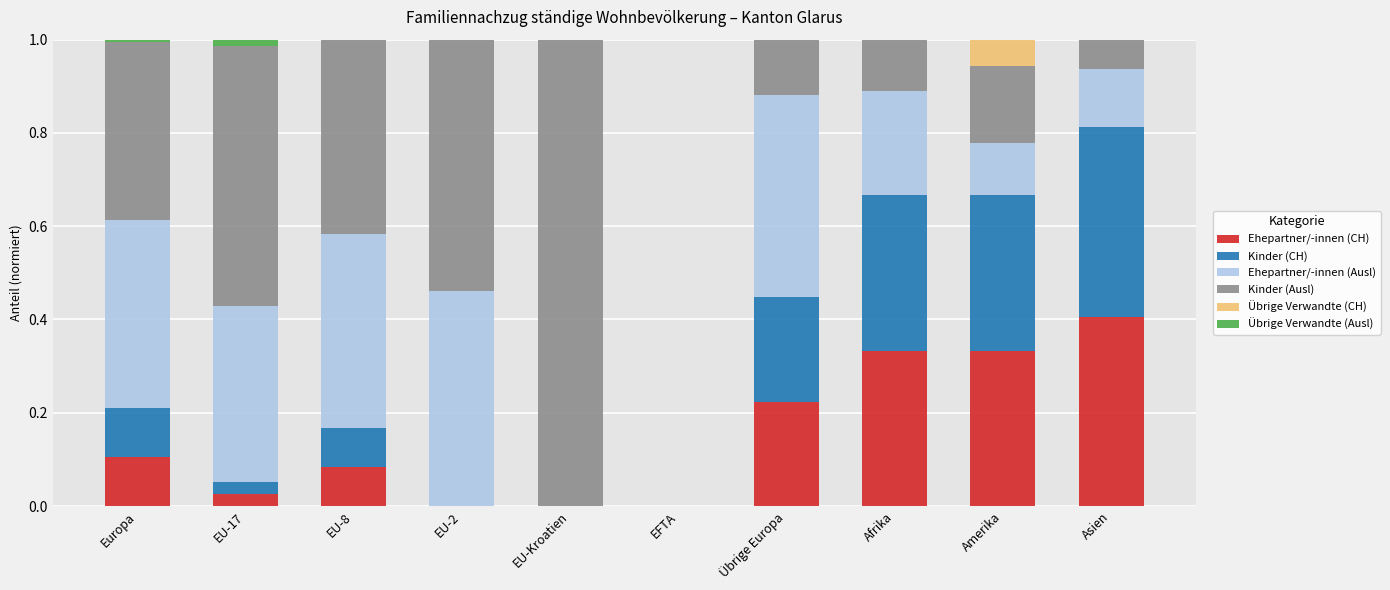

What is the total value across all series at EU-Kroatien?

1.0